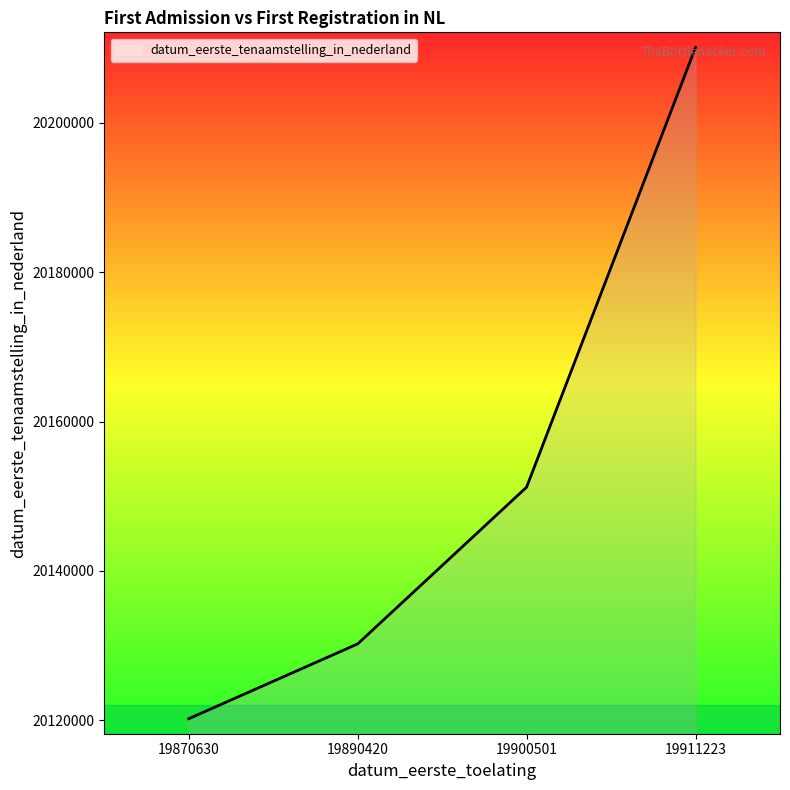

Rank the categories by value from lowest to highest.

19870630, 19890420, 19900501, 19911223